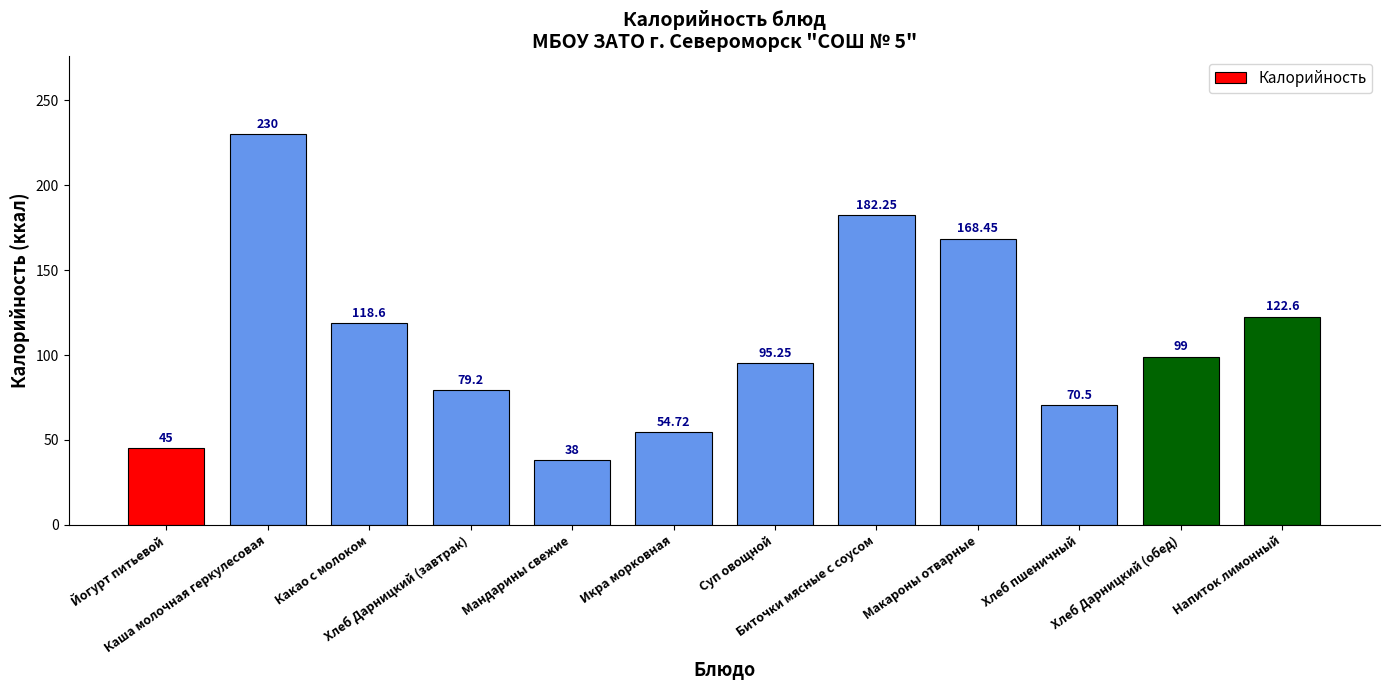

What is the value of the 3rd bar from the left?

118.6